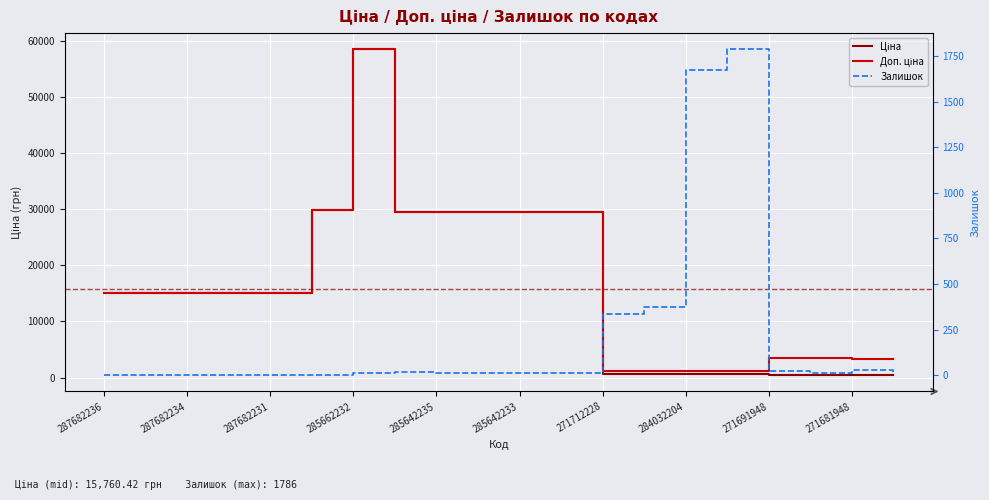

Which series has the largest total across all categories?

Доп. ціна